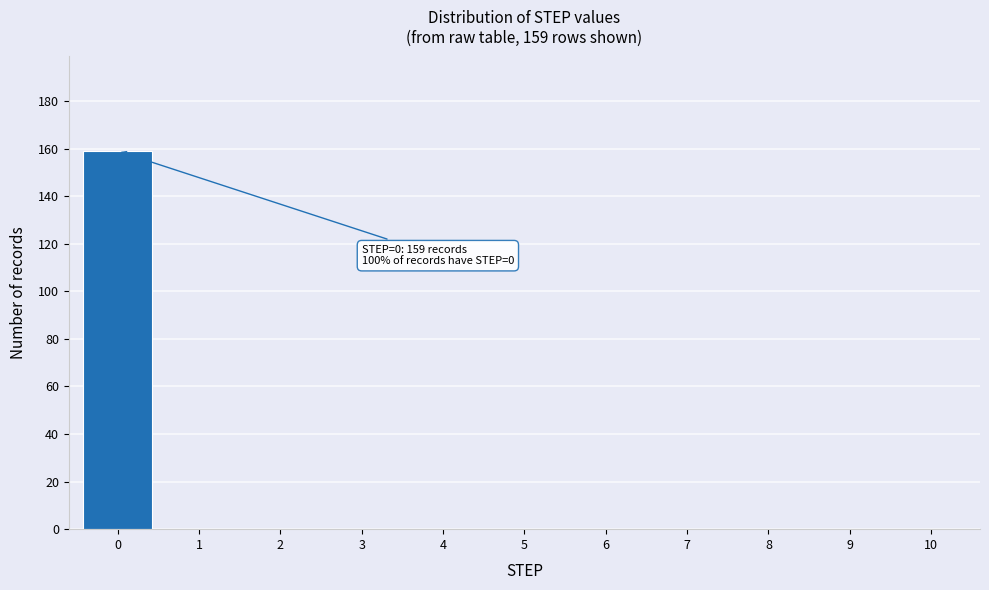

Reading right to left, transcribe all the data shown in this chart.

10=0	9=0	8=0	7=0	6=0	5=0	4=0	3=0	2=0	1=0	0=159